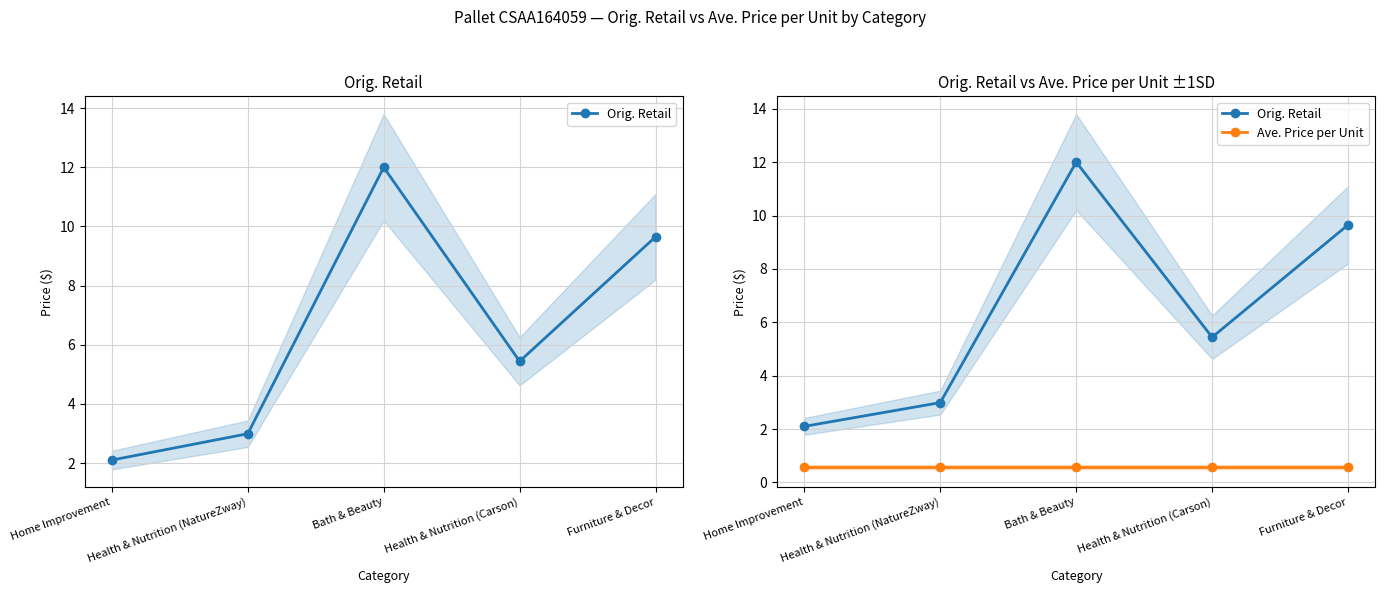

List the labels in order of Orig. Retail value, smallest first.

Home Improvement, Health & Nutrition (NatureZway), Health & Nutrition (Carson), Furniture & Decor, Bath & Beauty